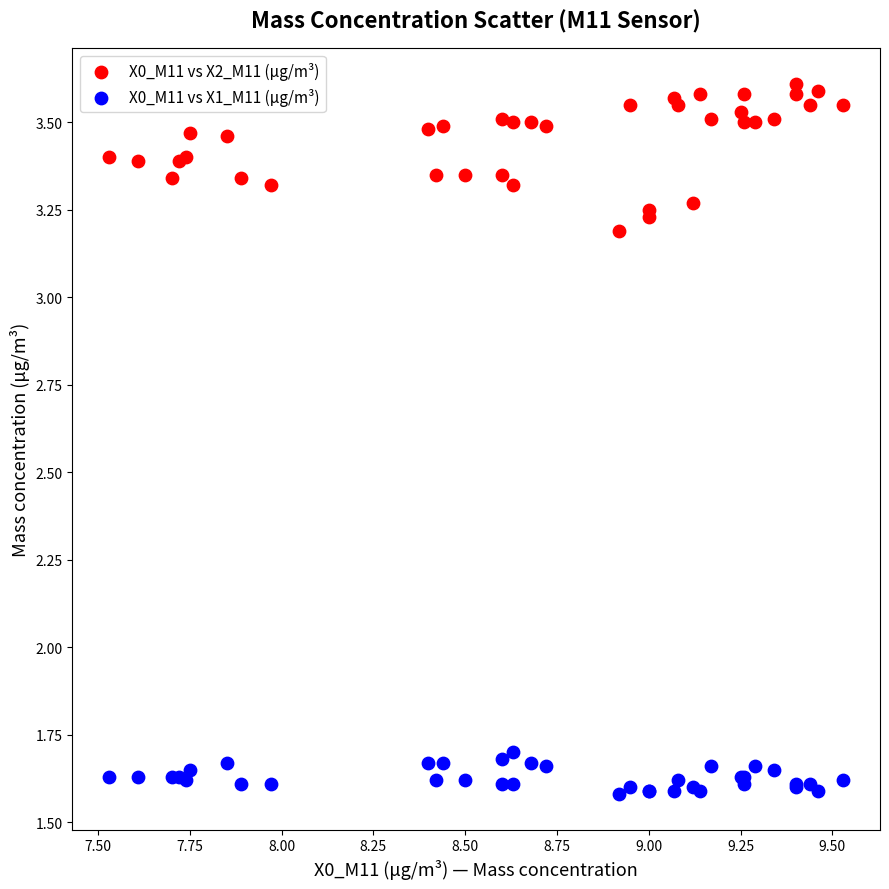

Which series has the largest Y range (max minus min)?

X0_M11 vs X2_M11 (μg/m³)